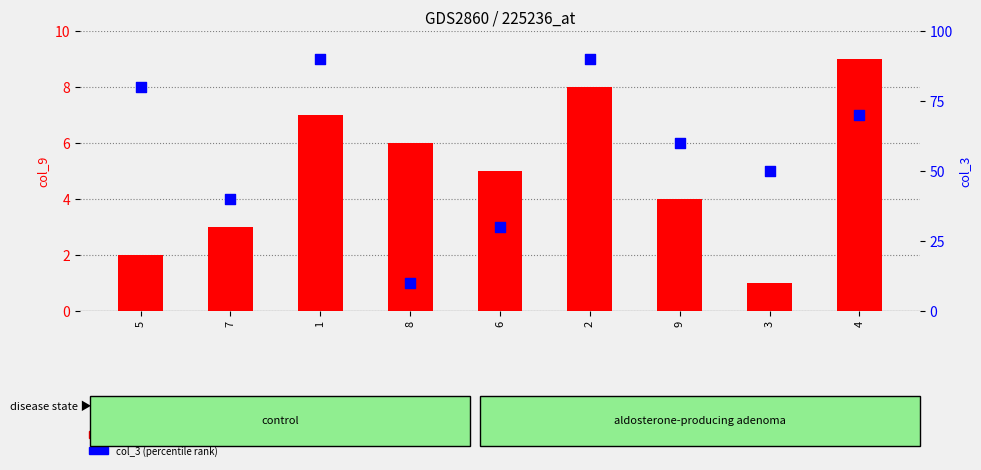

Which series has the largest total across all categories?

col_3 (percentile rank)